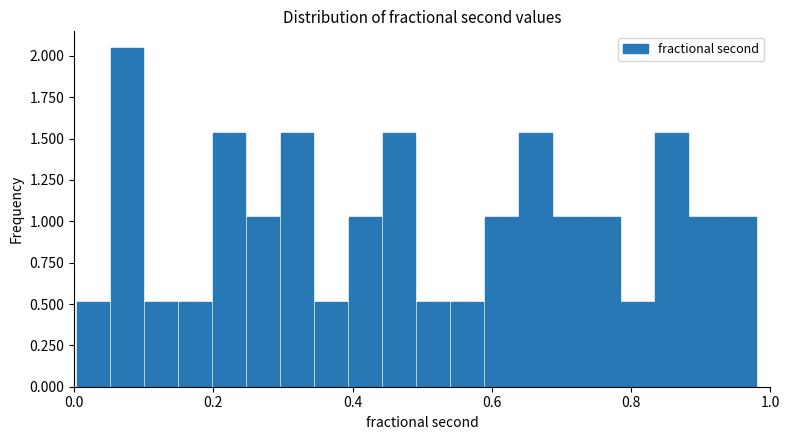

Around what value on the x-axis is the tallest bar? Give the approximate position of its centre, as read against the axis.

0.08